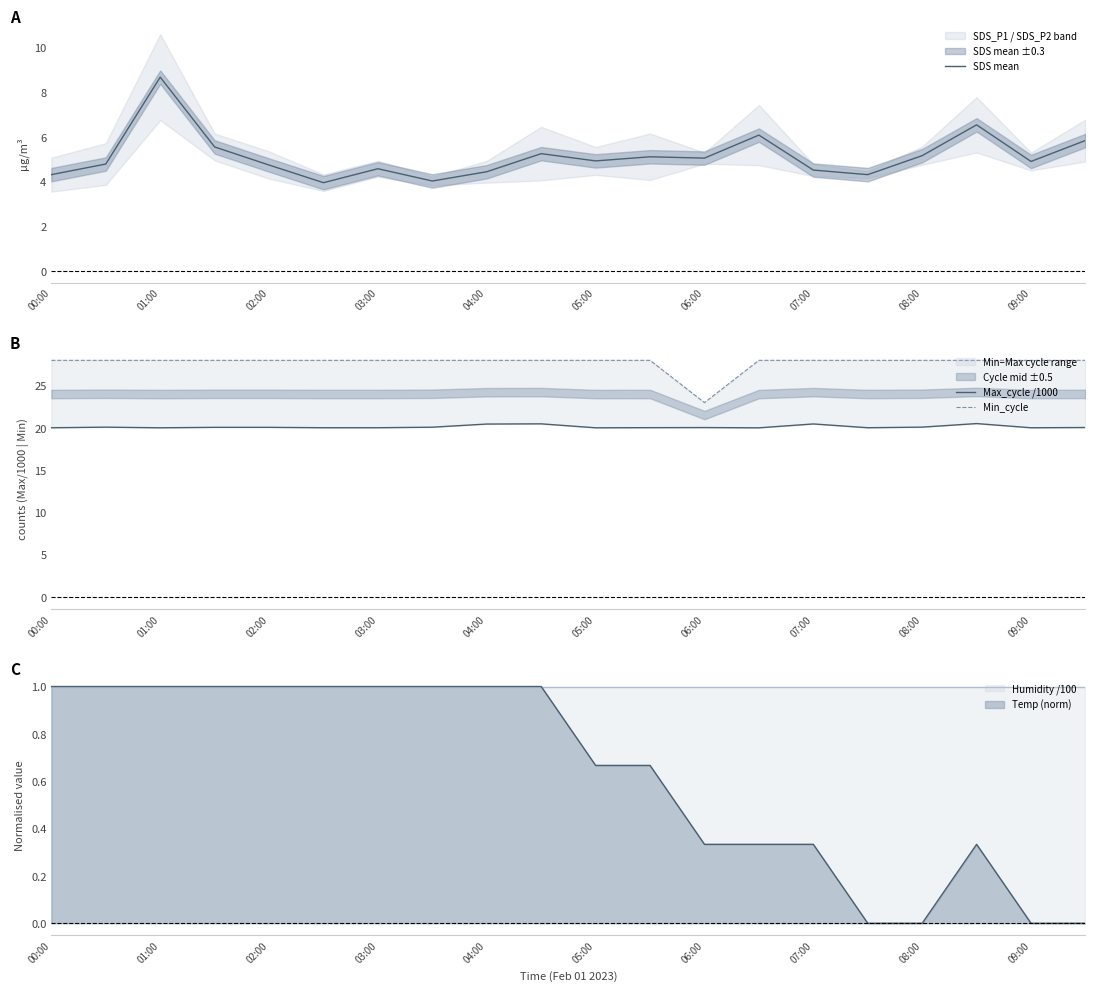

What is the average value of the SDS mean series?

5.1